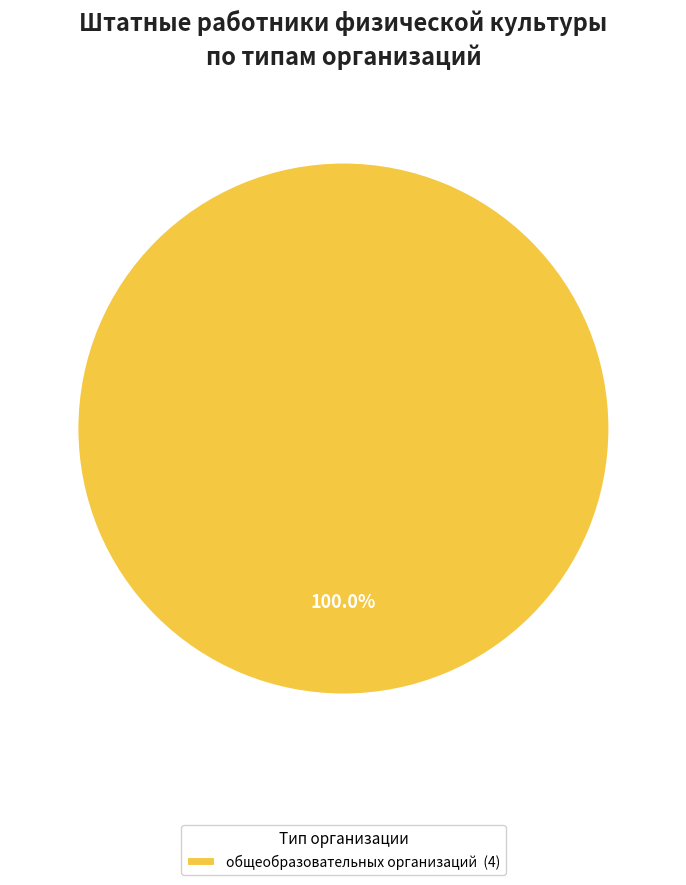

Is there a majority slice in this chart?

Yes